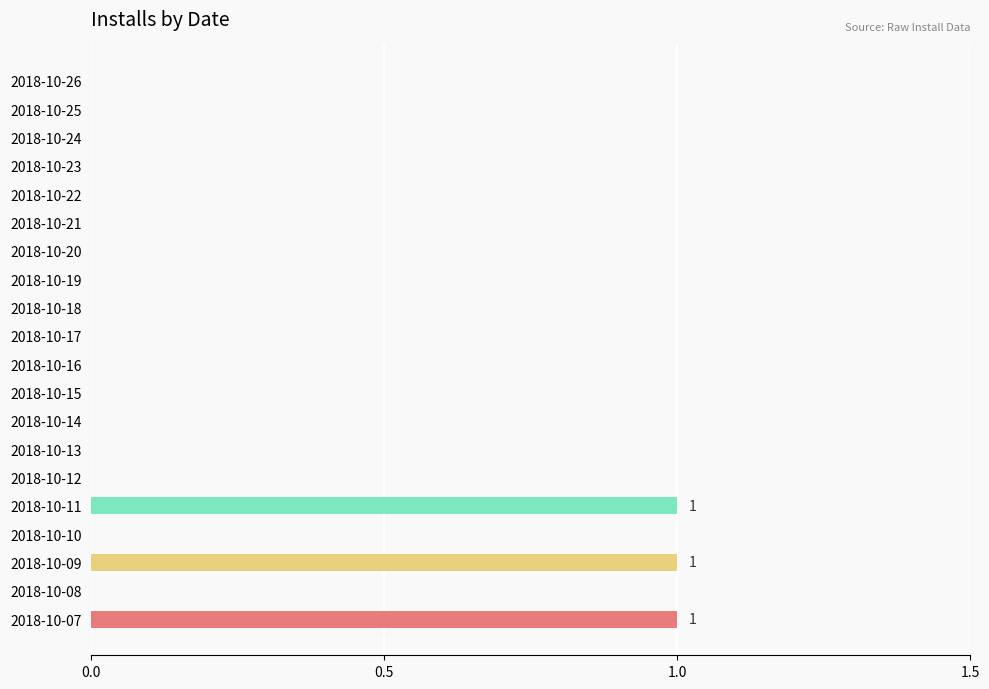

What is the sum of all values?

3